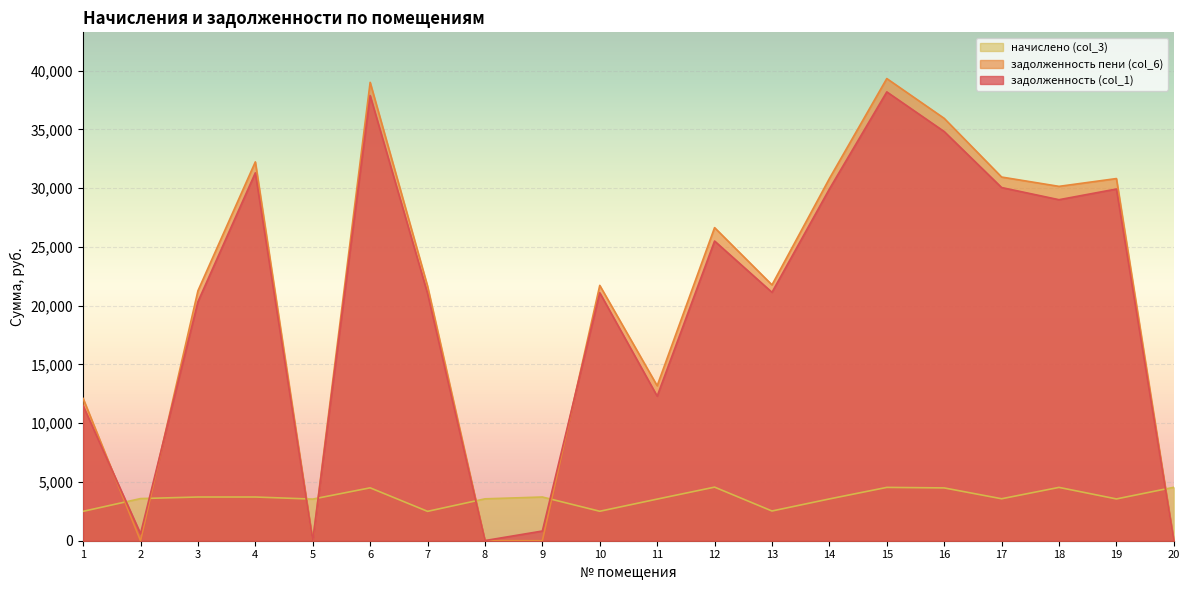

True or false: задолженность пени (col_6) has a value of 35769.4 at 13.

False